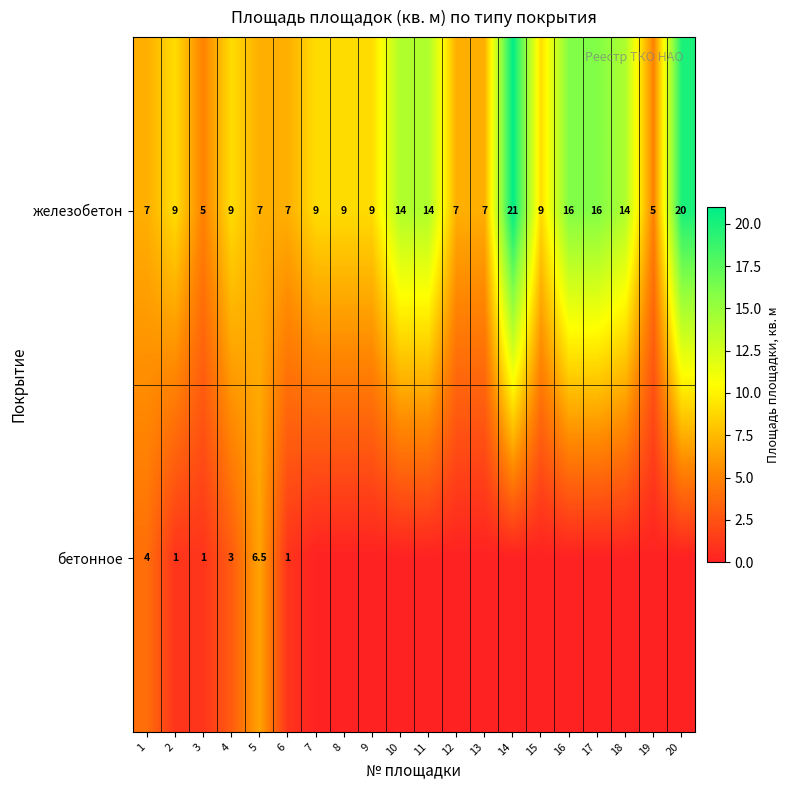

True or false: бетонное has a value of 10.0 at 5.

False